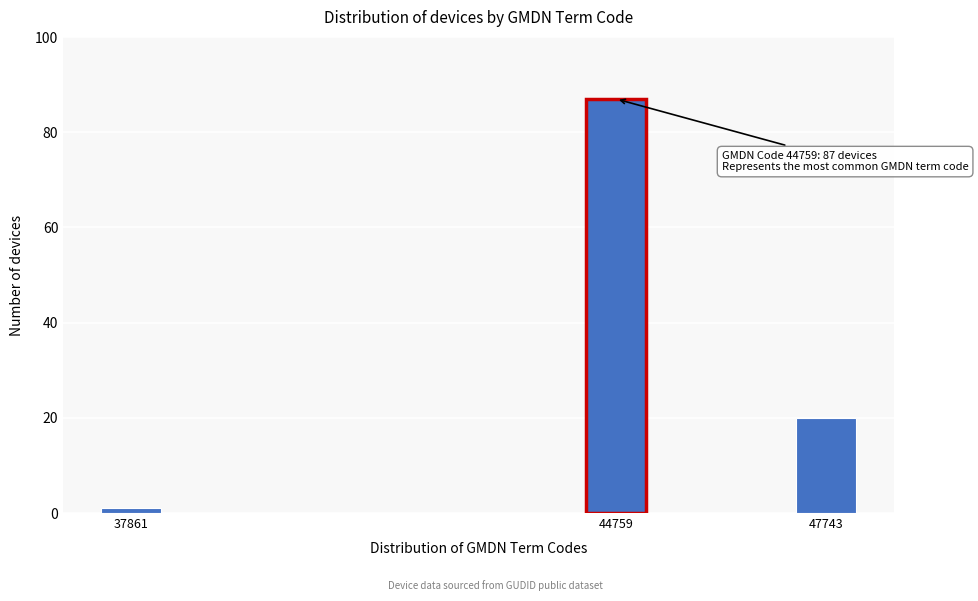

Reading right to left, transcribe all the data shown in this chart.

20	87	1